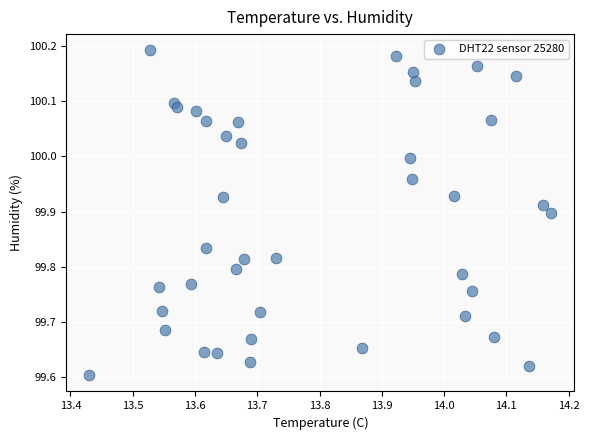

What is the range of Y values (max minus min)?

0.6